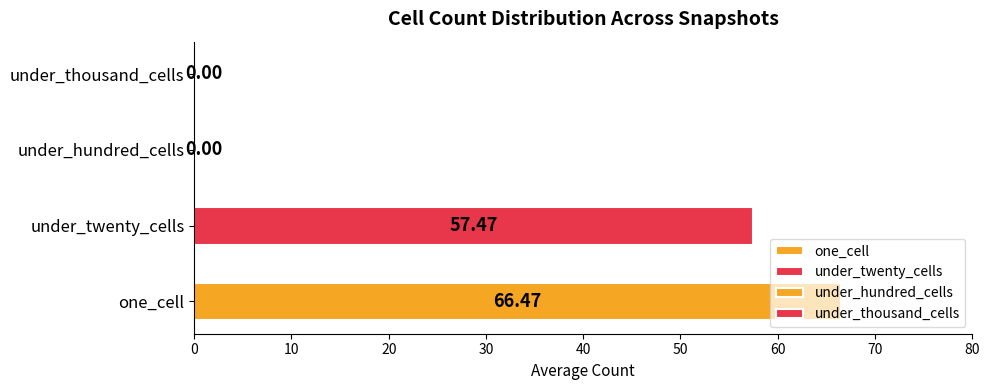

How many categories are shown in the chart?

1